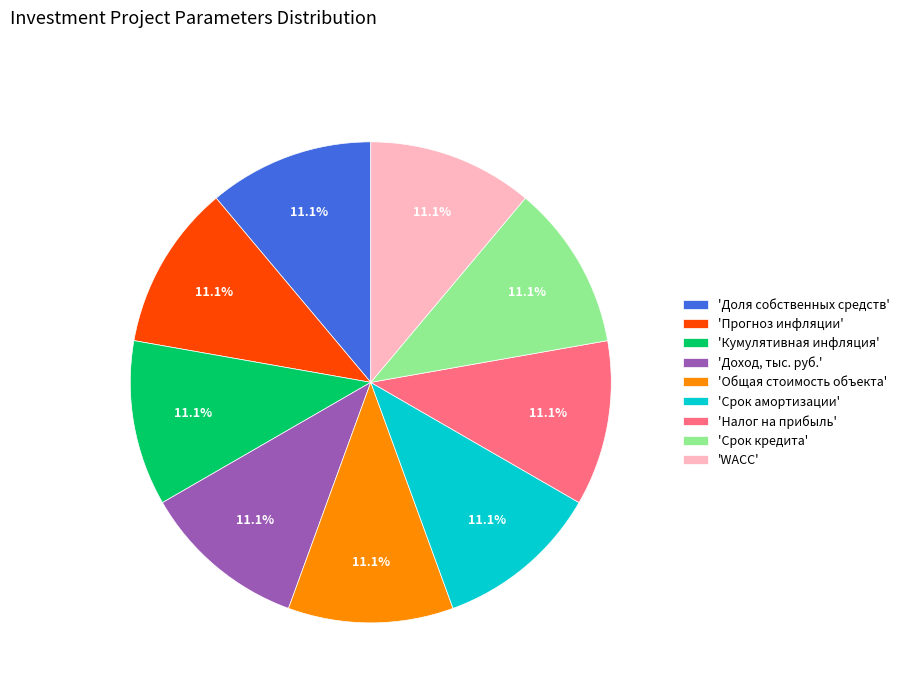

What percentage do 'Налог на прибыль' and 'Доход, тыс. руб.' together represent?

22.2%